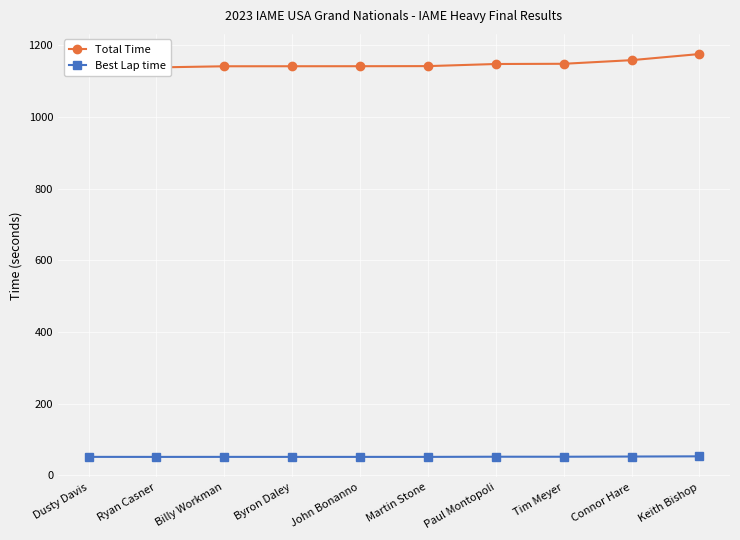

The value of Best Lap time at Ryan Casner is 51.6. True or false?

True